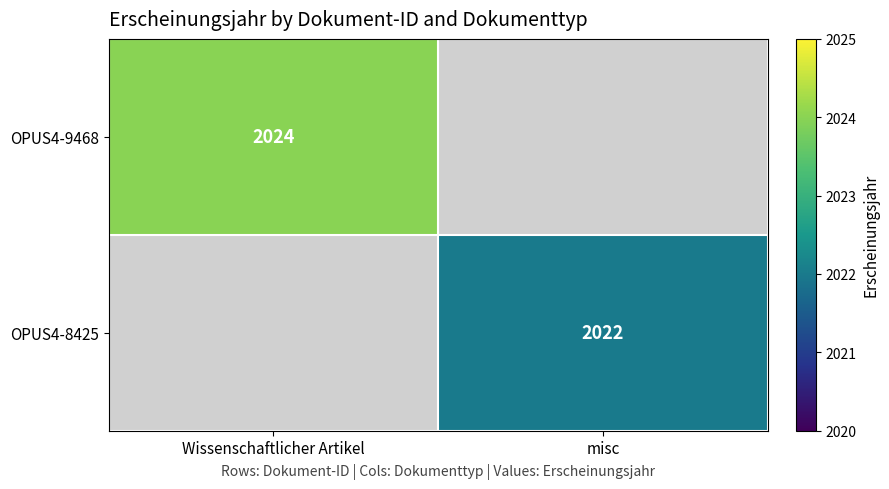

The OPUS4-9468 series shows 3099 at Wissenschaftlicher Artikel. True or false?

False